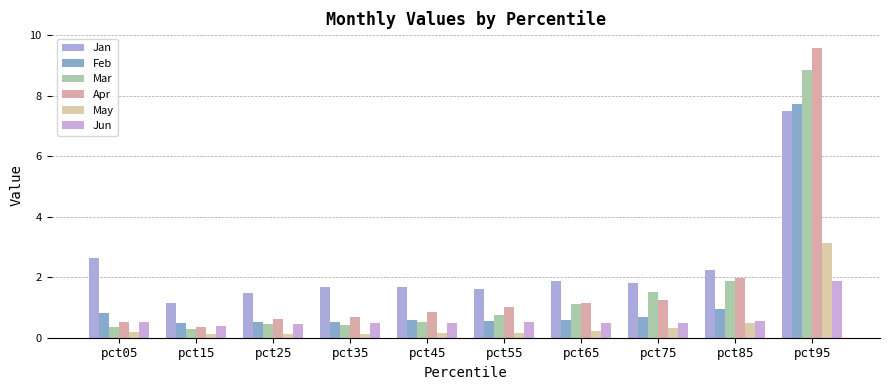

At which category is the sum across all series the highest?

pct95